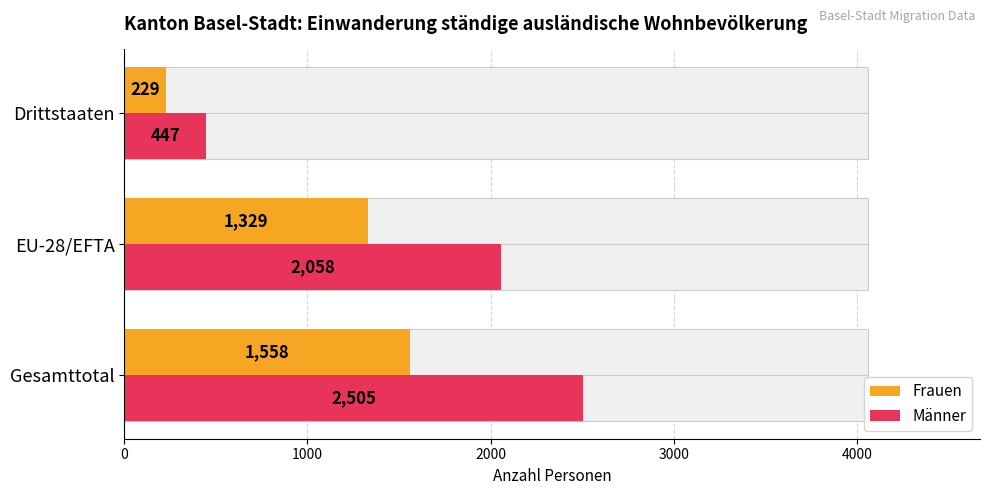

What is the total value across all series at Gesamttotal?

4063